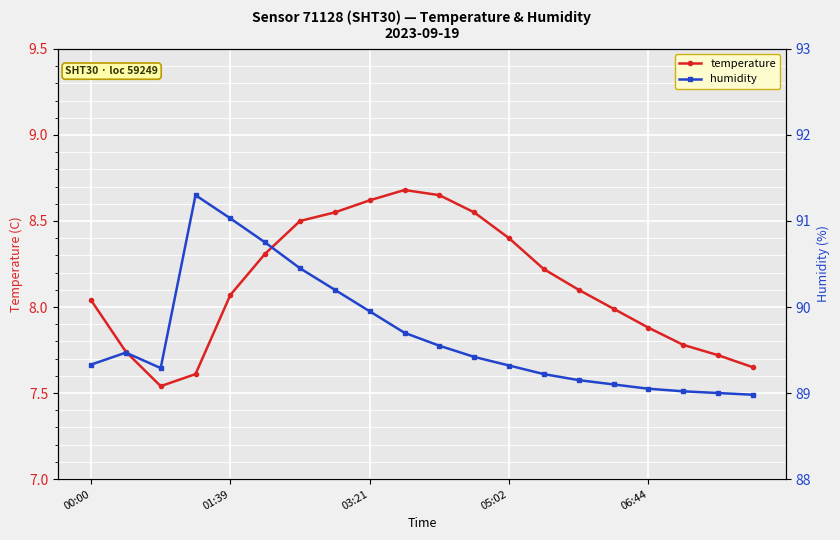

What is the value of the temperature point at the 18th from the left?

7.8